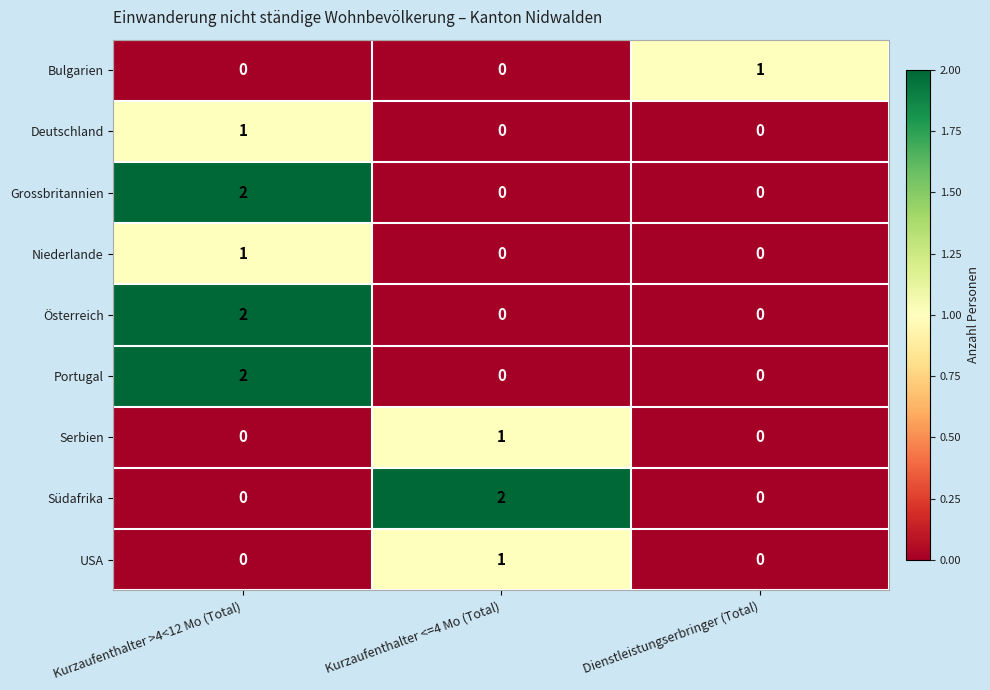

Reading left to right, list all the values displayed in this chart.

Bulgarien: 0	0	1
Deutschland: 1	0	0
Grossbritannien: 2	0	0
Niederlande: 1	0	0
Österreich: 2	0	0
Portugal: 2	0	0
Serbien: 0	1	0
Südafrika: 0	2	0
USA: 0	1	0